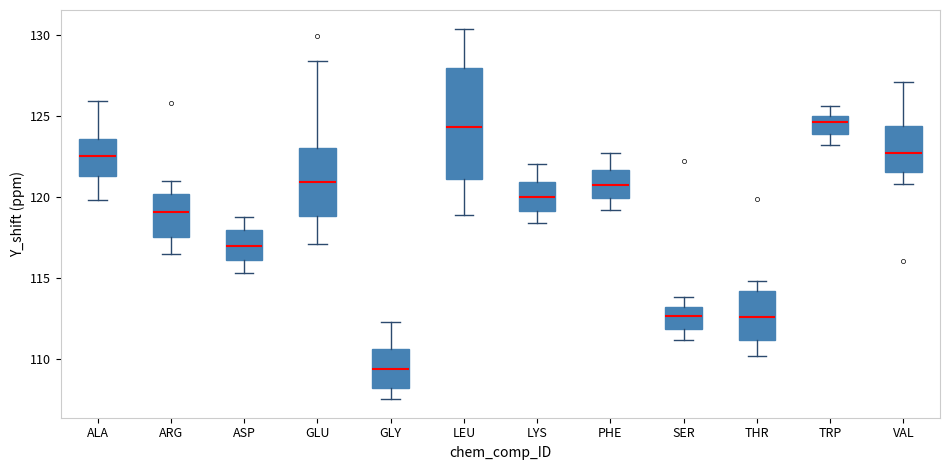

Reading left to right, transcribe this box plot: for each box, give where its median line is, the range the box spans, and where its two whiskers end, as read against the y-axis. The values are not printed on the chart, so give them approximately, as read against the axis.

ALA: median 122.5, box 121.5 to 123.5, whiskers 120.0 to 126.0
ARG: median 119.0, box 117.5 to 120.0, whiskers 116.5 to 121.0
ASP: median 117.0, box 116.0 to 118.0, whiskers 115.5 to 119.0
GLU: median 121.0, box 119.0 to 123.0, whiskers 117.0 to 128.5
GLY: median 109.5, box 108.0 to 110.5, whiskers 107.5 to 112.5
LEU: median 124.5, box 121.0 to 128.0, whiskers 119.0 to 130.5
LYS: median 120.0, box 119.0 to 121.0, whiskers 118.5 to 122.0
PHE: median 120.5, box 120.0 to 121.5, whiskers 119.0 to 122.5
SER: median 112.5, box 112.0 to 113.0, whiskers 111.0 to 114.0
THR: median 112.5, box 111.0 to 114.0, whiskers 110.0 to 115.0
TRP: median 124.5, box 124.0 to 125.0, whiskers 123.0 to 125.5
VAL: median 122.5, box 121.5 to 124.5, whiskers 121.0 to 127.0